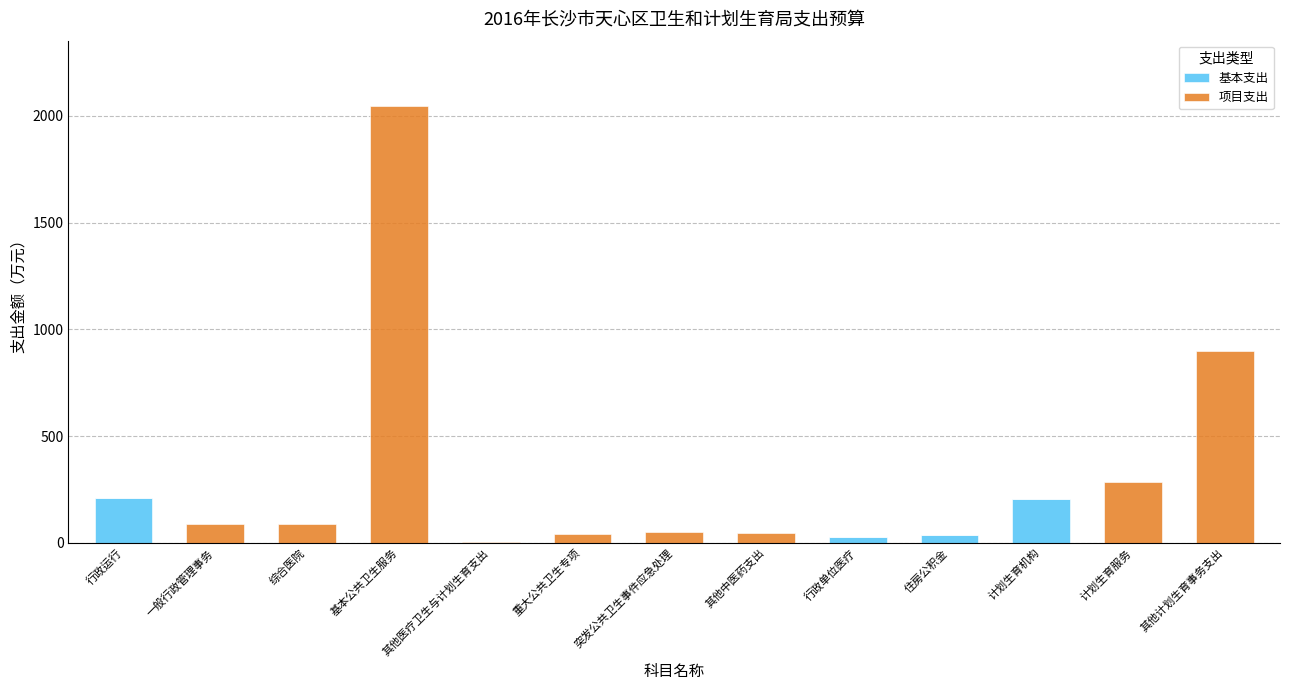

Is it true that 基本支出 equals -119.9 at 计划生育服务?

False